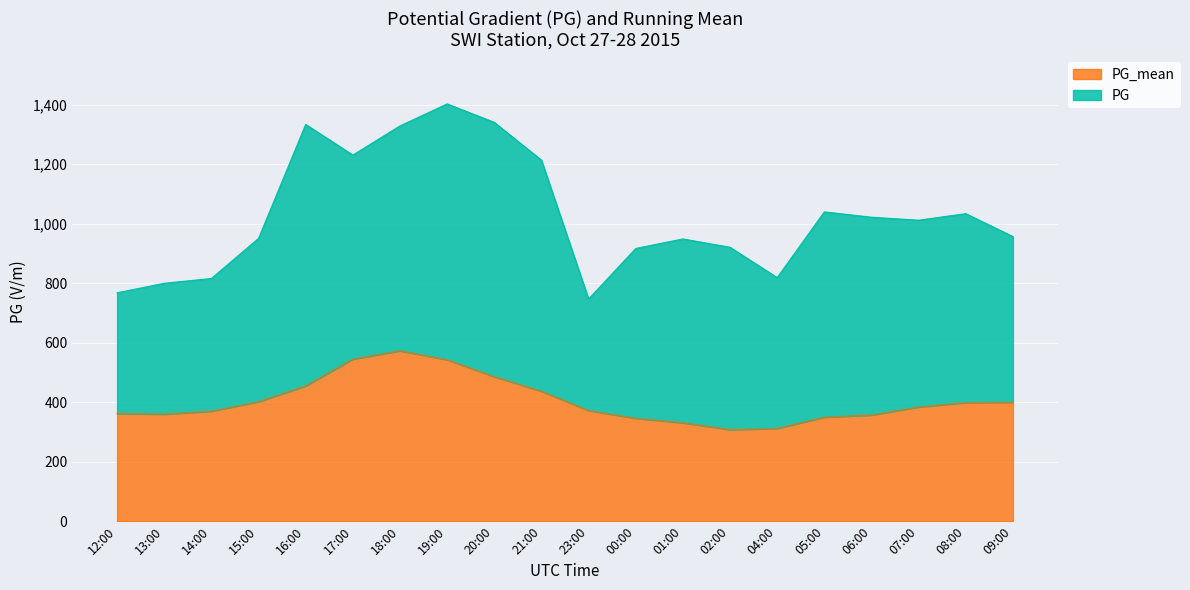

What is the minimum value shown in the chart?

308